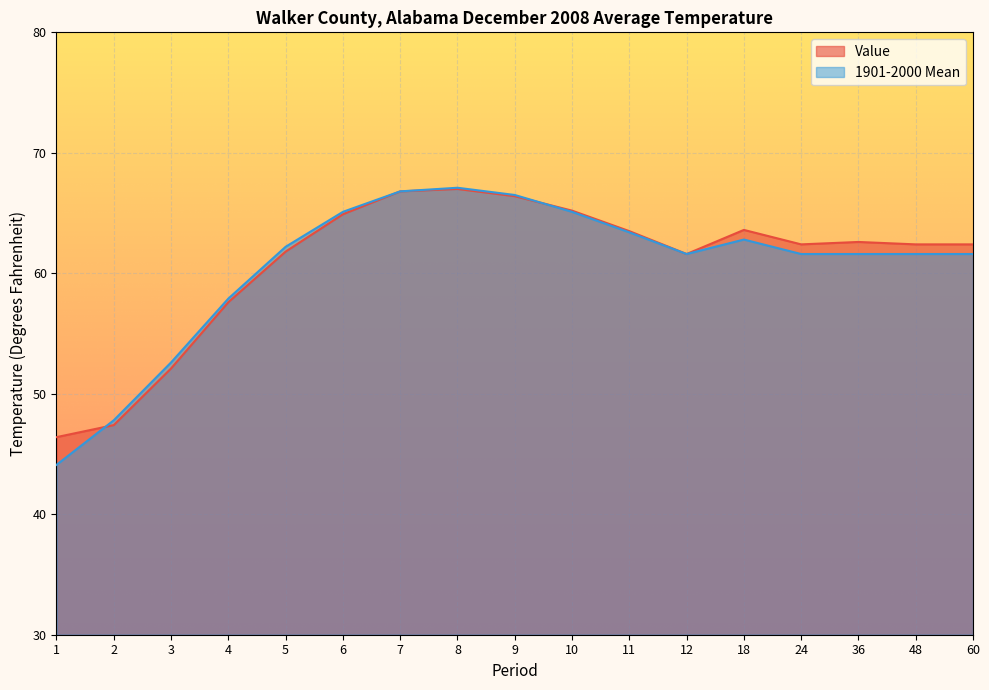

How many interior local peaks does the Value series have?

3